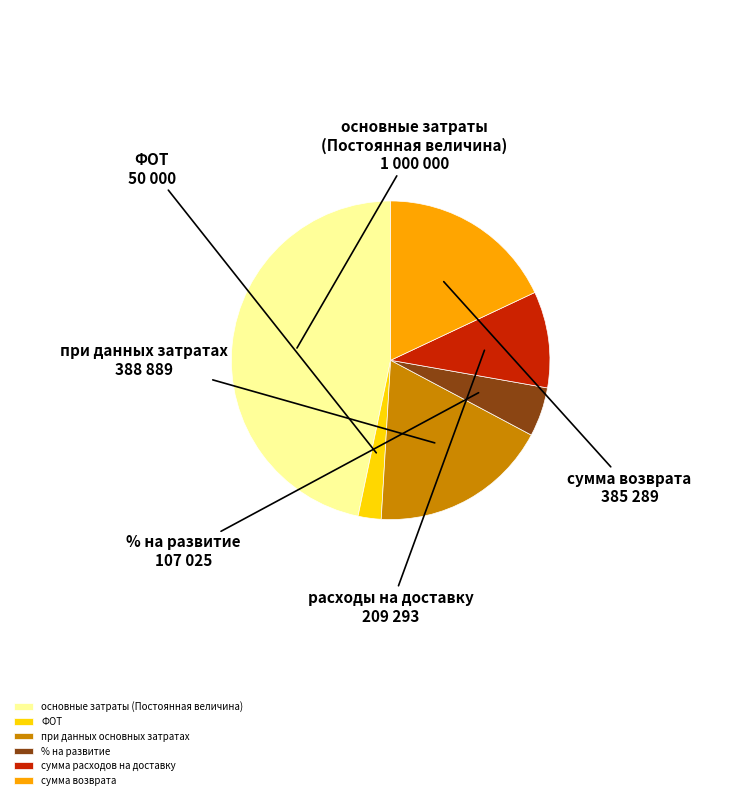

Is it true that % на развитие is 5% of the pie?

True